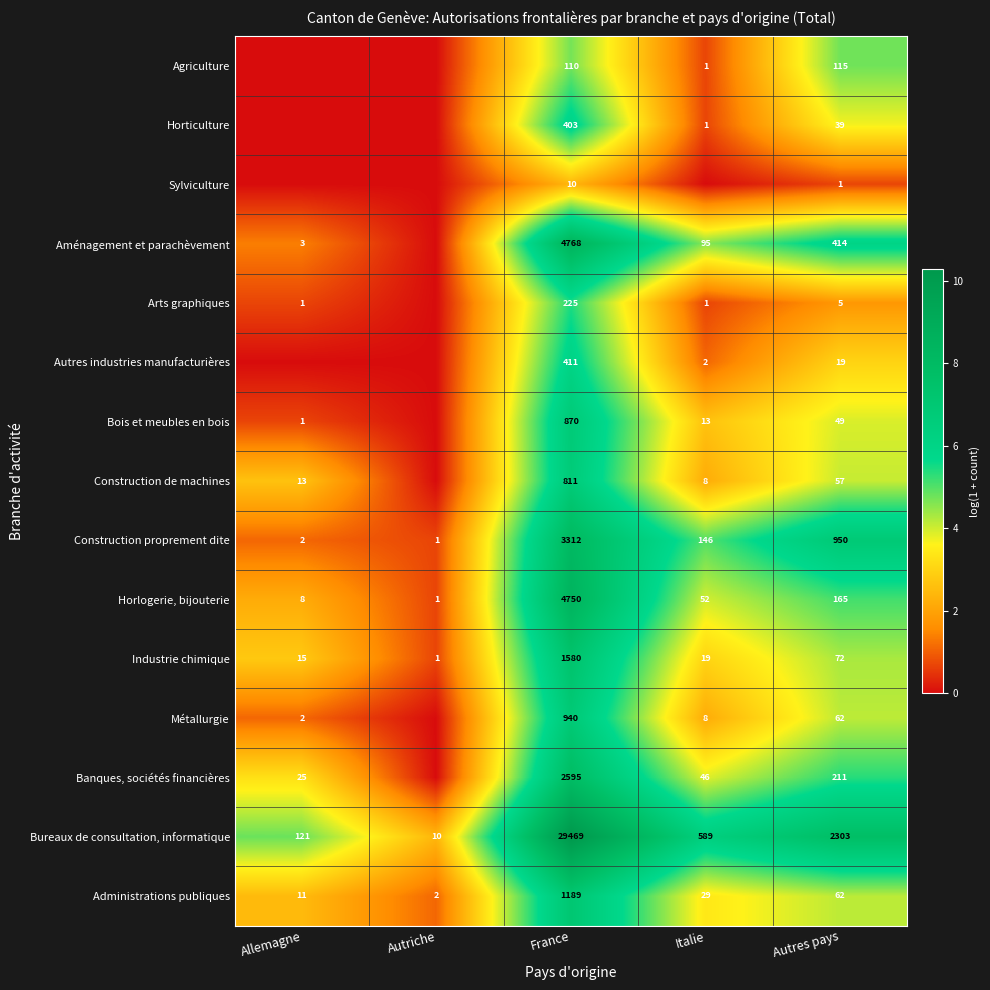

Where does the Administrations publiques series first go above 29?

France